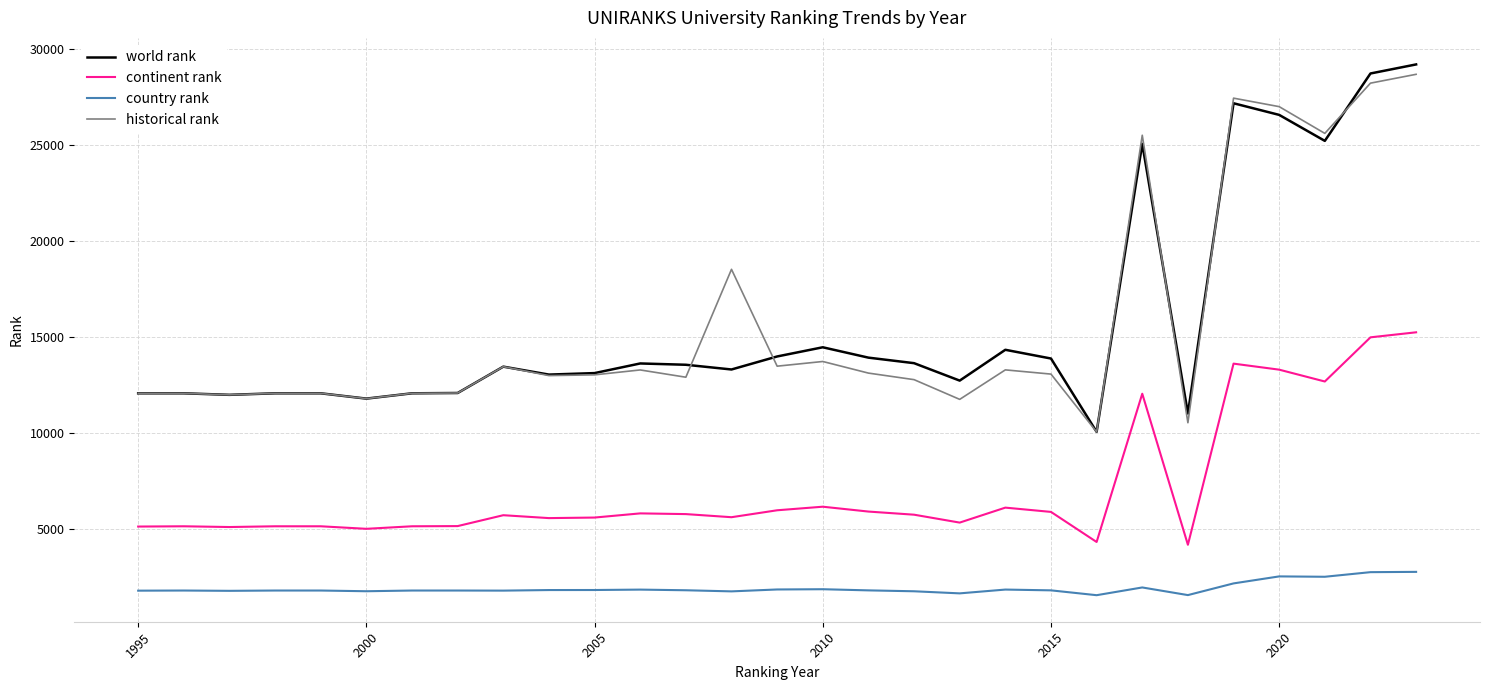

True or false: historical rank and continent rank cross at least once.

False